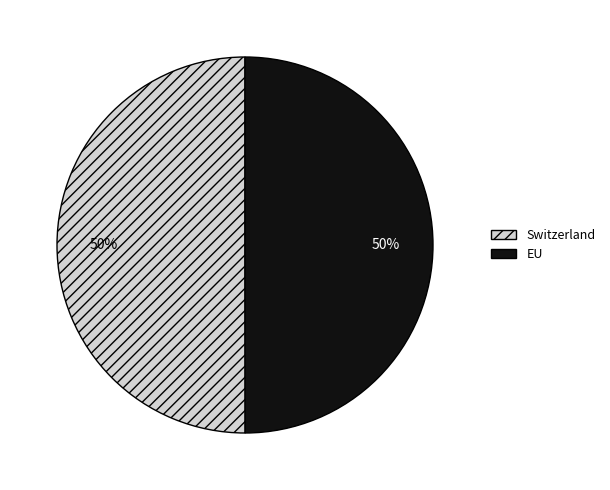

What is the ratio of the value at EU to the value at Switzerland?

1.0